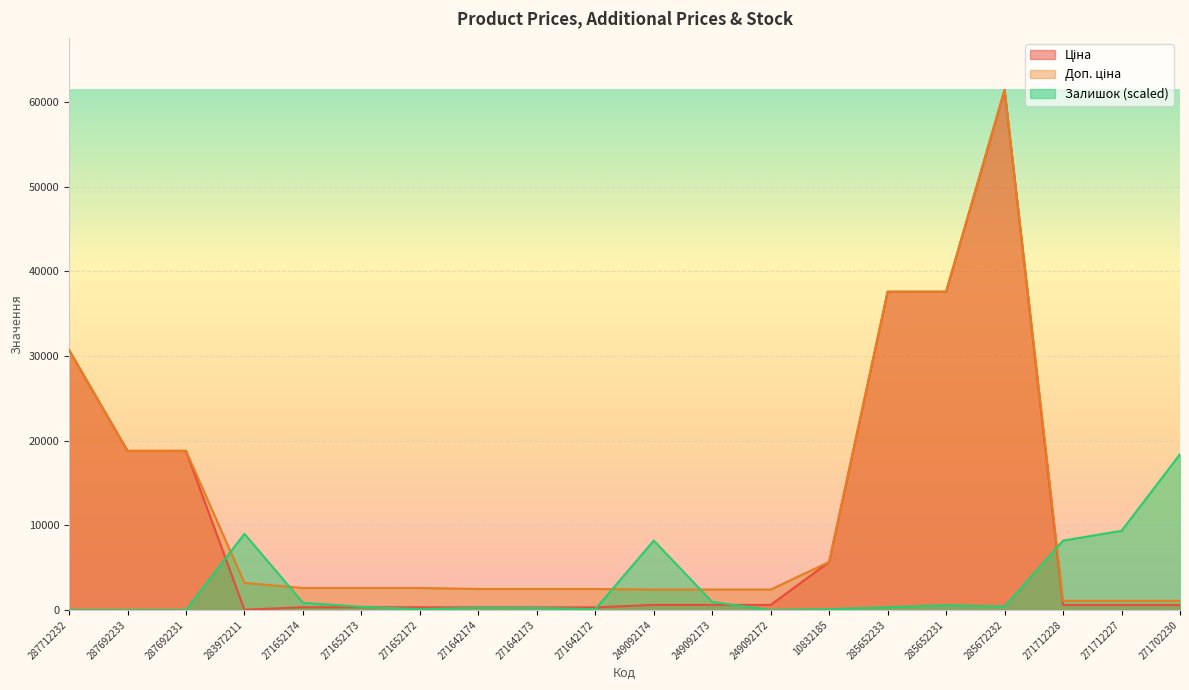

What position from the right is 271652172?

14